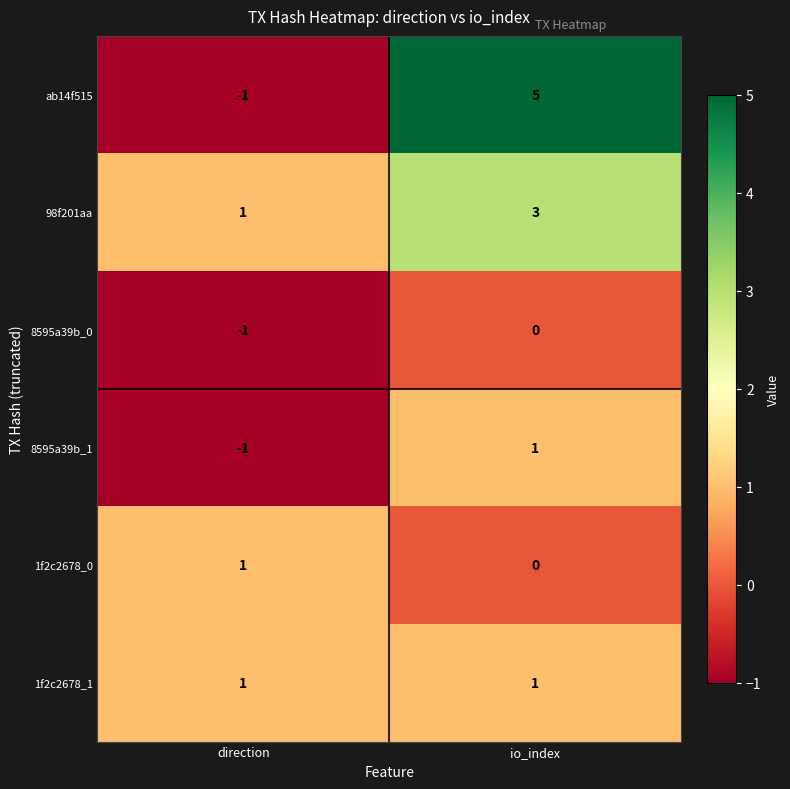

At how many categories does at least one series exceed 4?

1